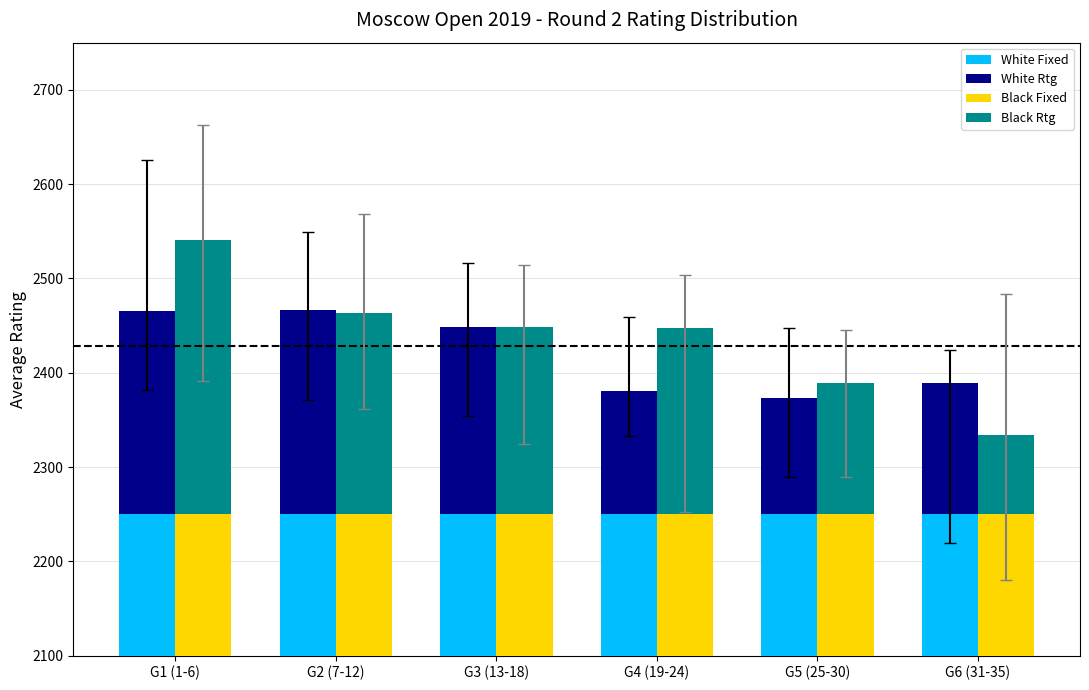

Is it true that White Fixed equals 208 at G6 (31-35)?

False